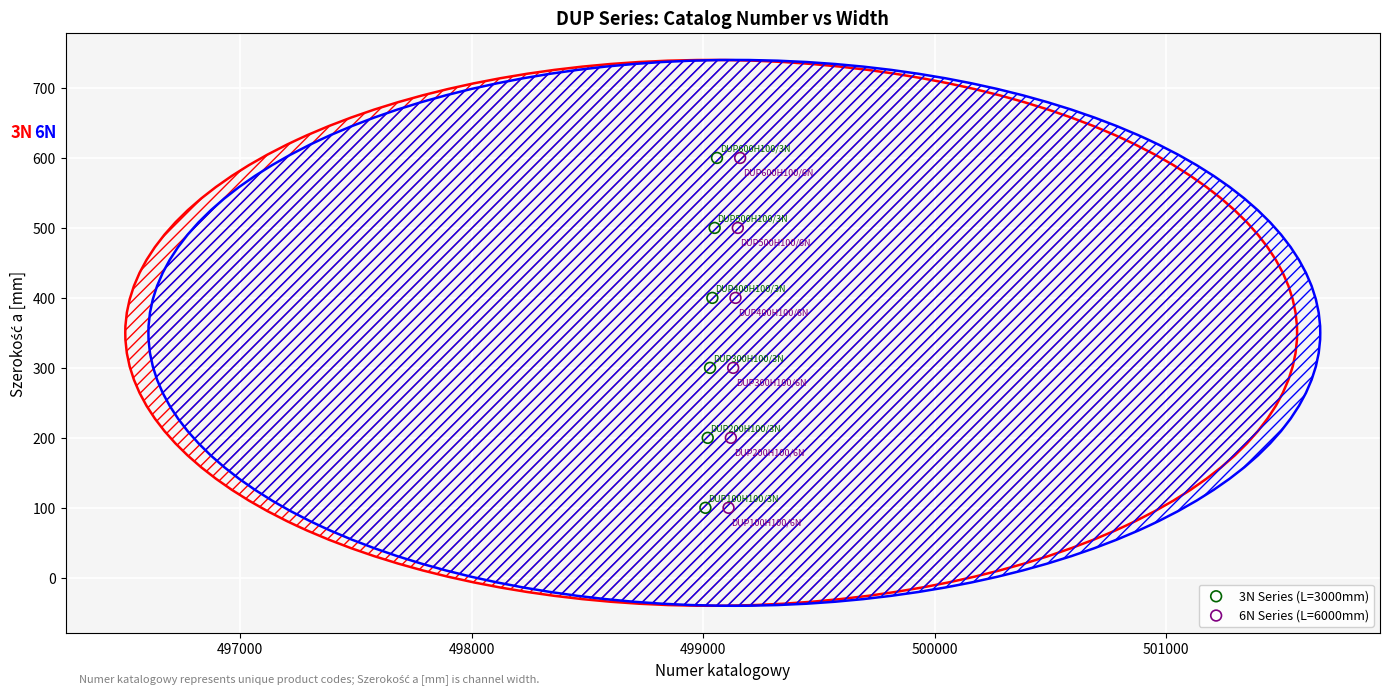

What are all the series names shown in the legend?

3N Series (L=3000mm), 6N Series (L=6000mm)